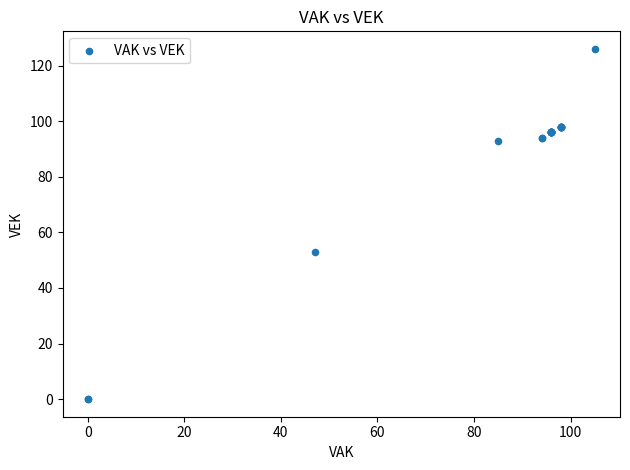

What Y value in the scatter plot is closest to 63?

53